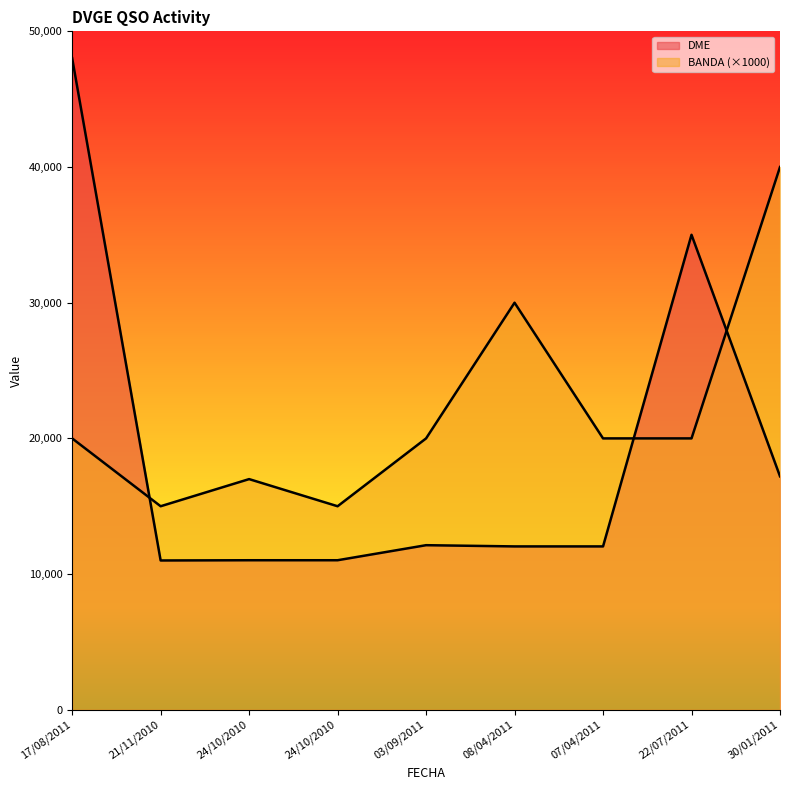

What is the spread (max minus min) of values at 30/01/2011?

22794